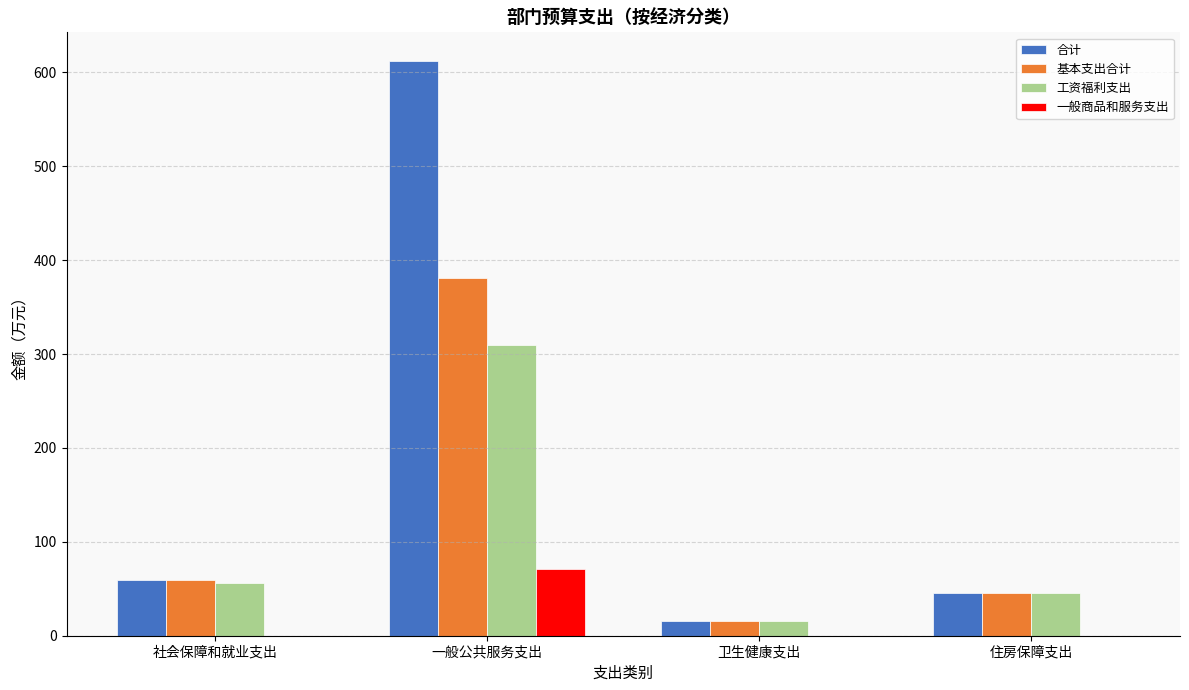

How many groups of bars are there?

4